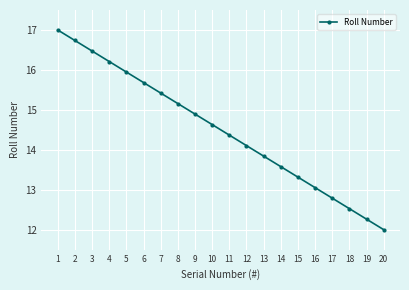

What is the ratio of the value at 18 to the value at 13?

0.9